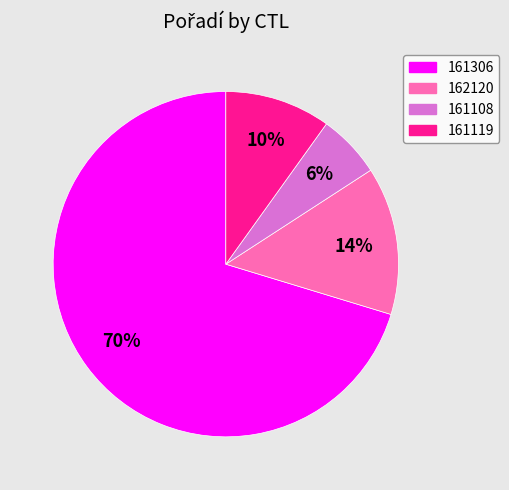

Is the sum of 161306 and 161119 greater than half?

Yes